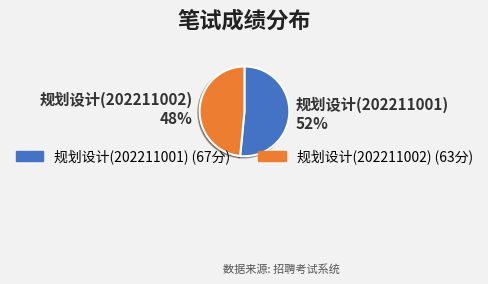

To the nearest percent, what portion does 规划设计(202211001) represent?

52%